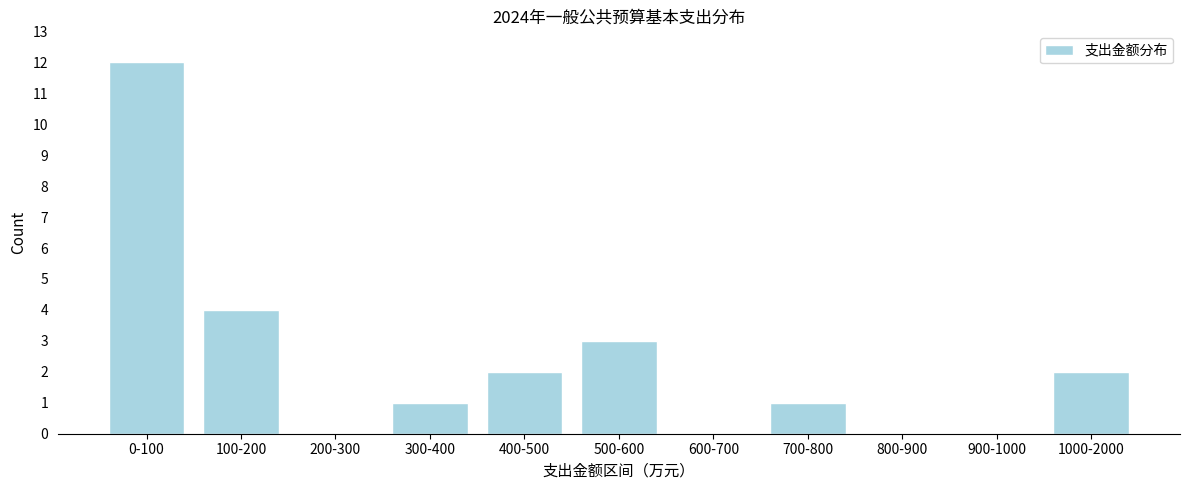

Reading left to right, what are all the values shown in this chart?

0-100=12	100-200=4	200-300=0	300-400=1	400-500=2	500-600=3	600-700=0	700-800=1	800-900=0	900-1000=0	1000-2000=2